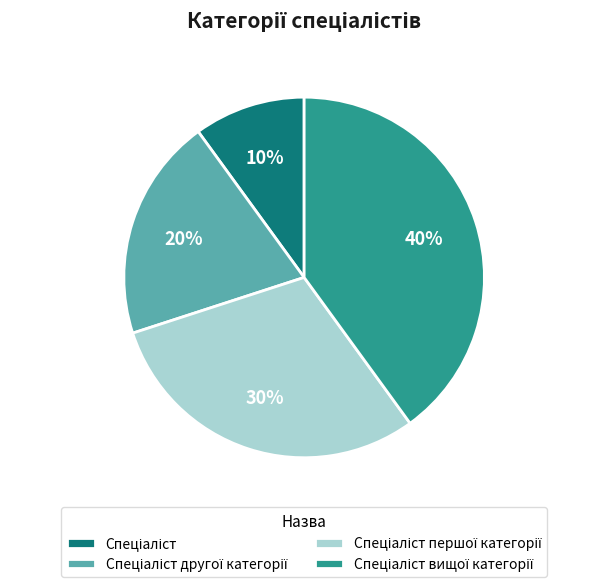

Is there a majority slice in this chart?

No